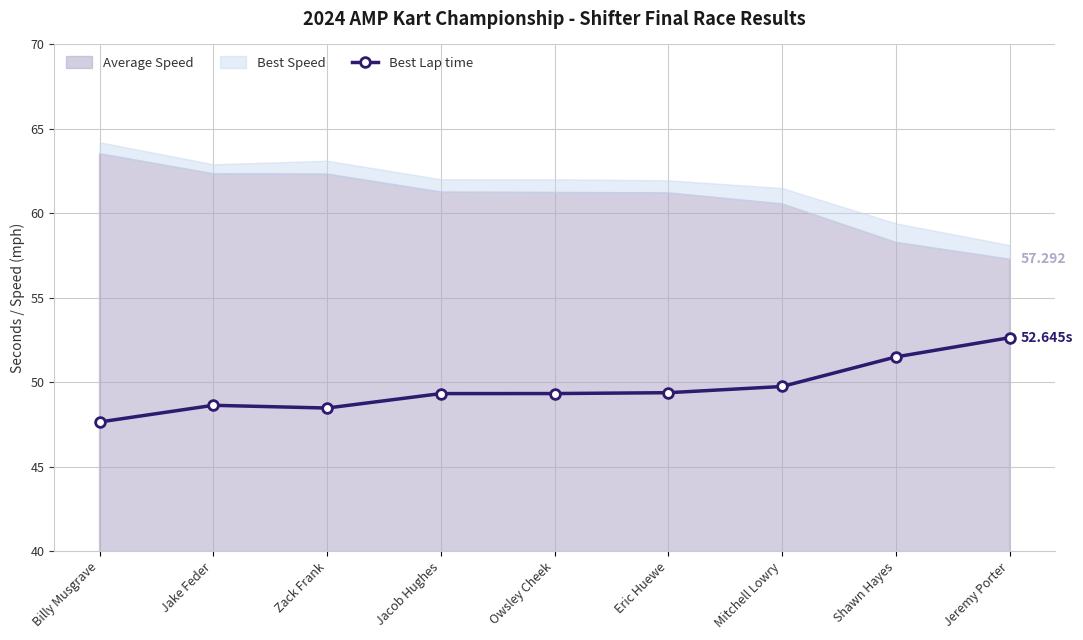

Which category has the lowest value across all series?

Billy Musgrave